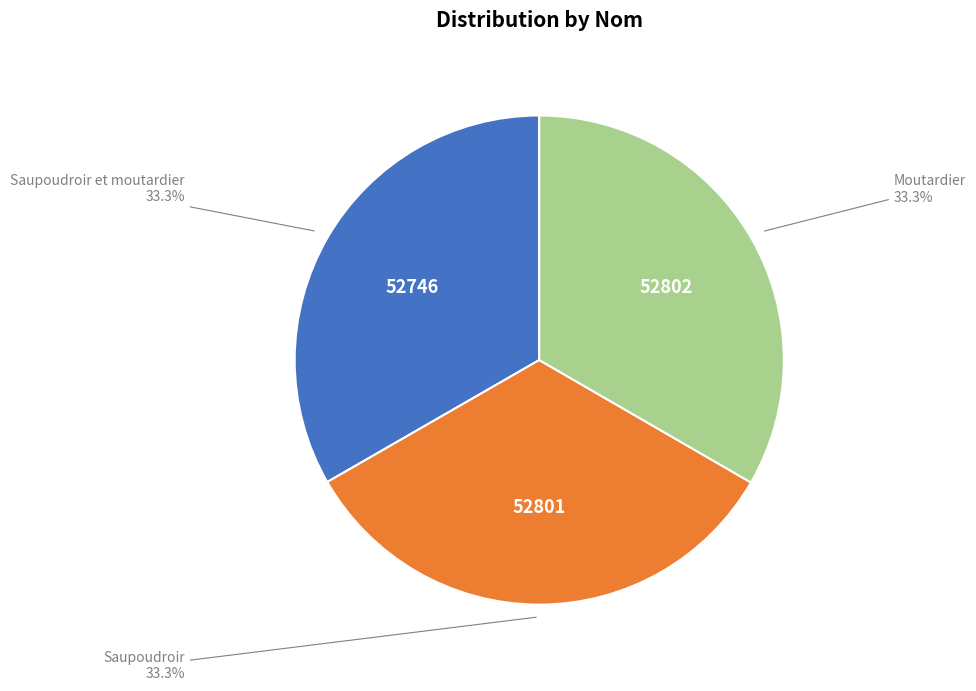

Is there a majority slice in this chart?

No